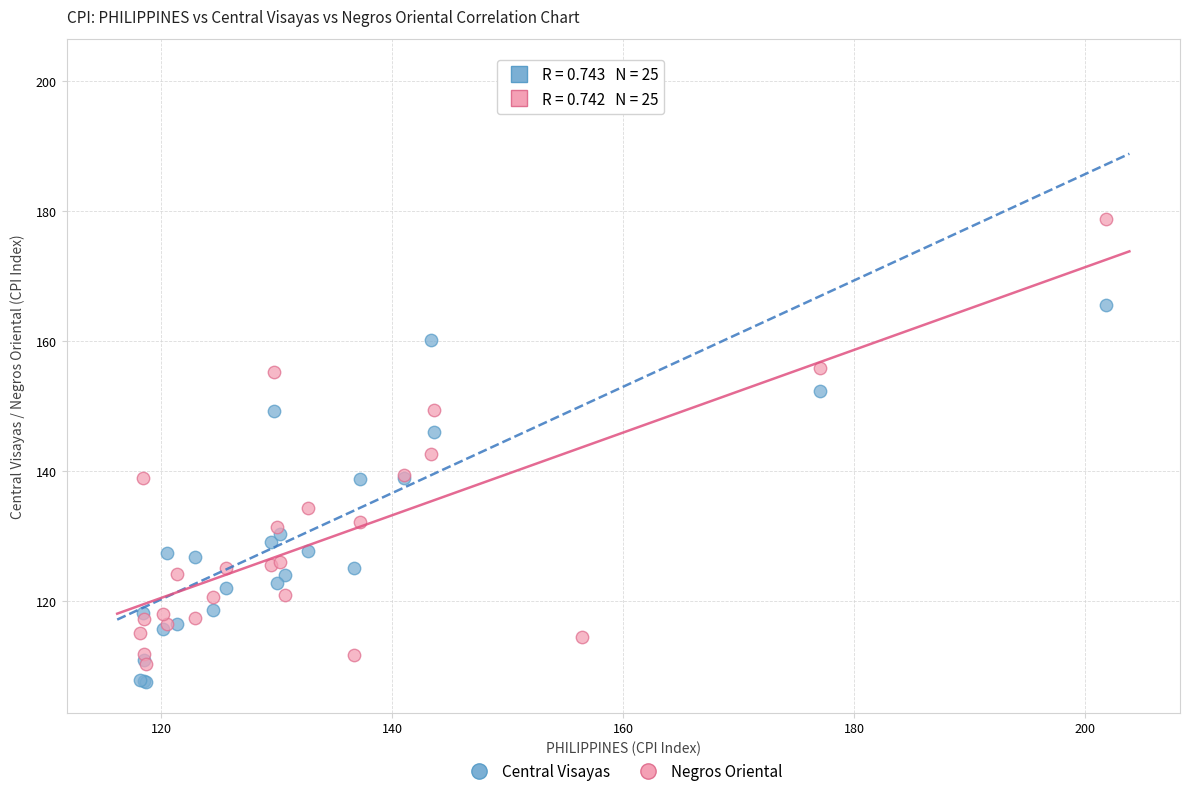

What are all the series names shown in the legend?

Central Visayas, Negros Oriental